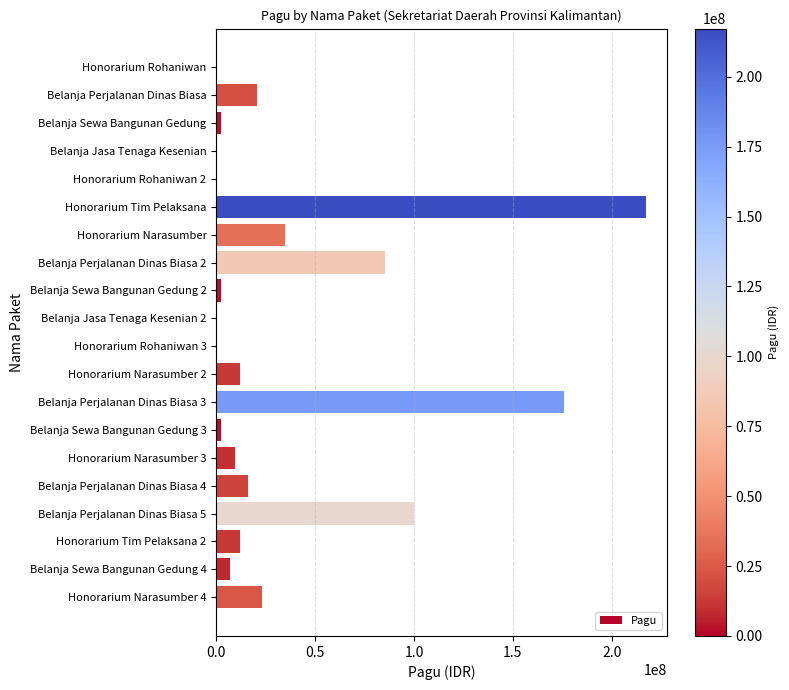

Where is the data nearest to the value 108800000?

Belanja Perjalanan Dinas Biasa 5